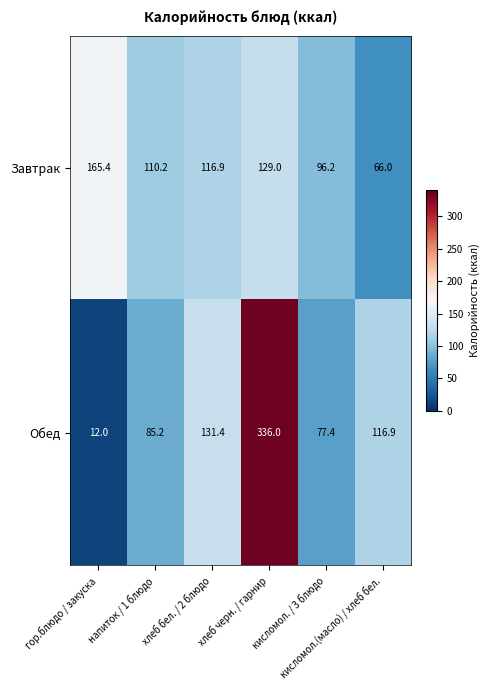

Which label corresponds to the smallest value in the chart?

гор.блюдо / закуска